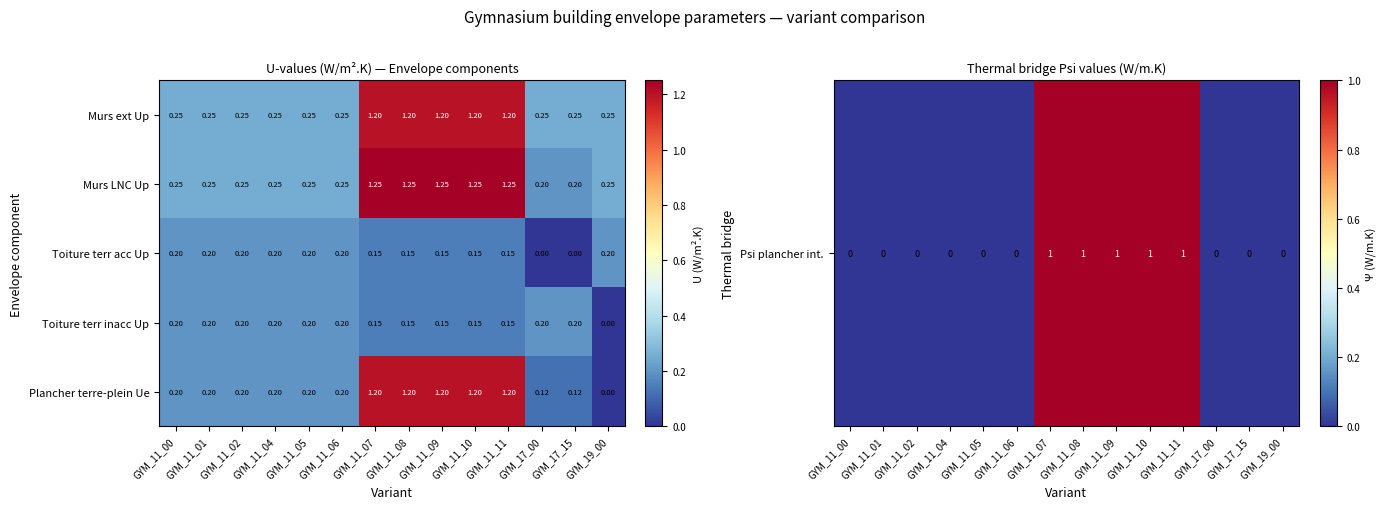

Which series has the widest spread of values?

Plancher terre-plein Ue